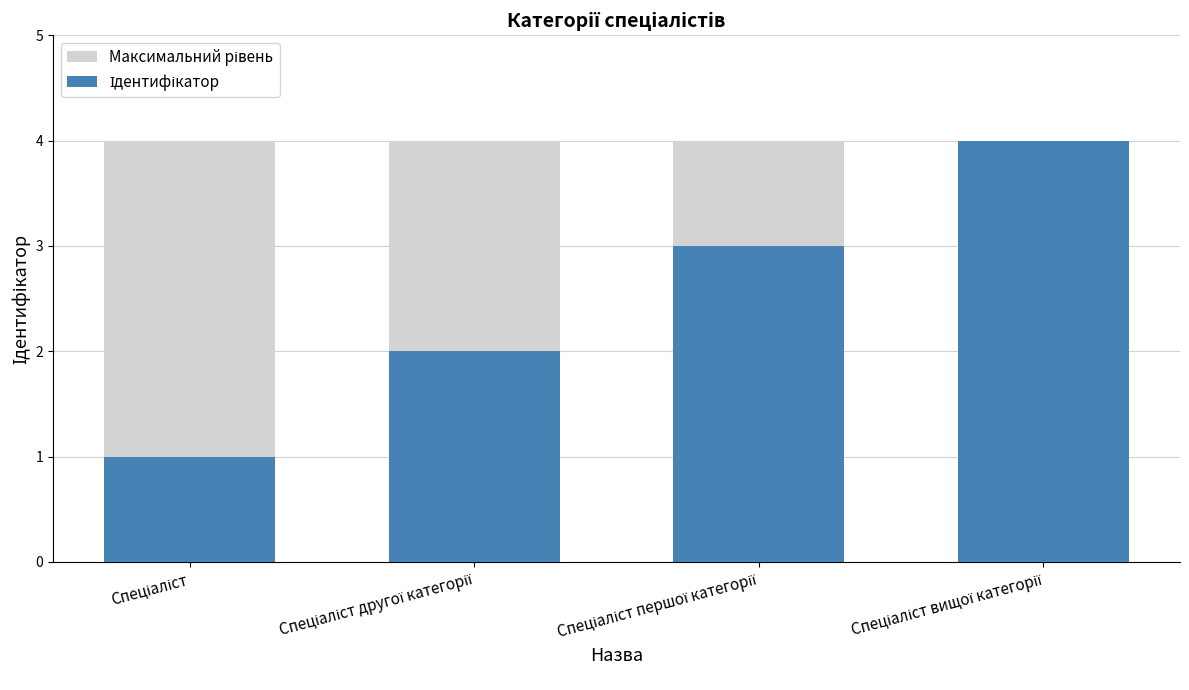

What is the minimum value shown in the chart?

1